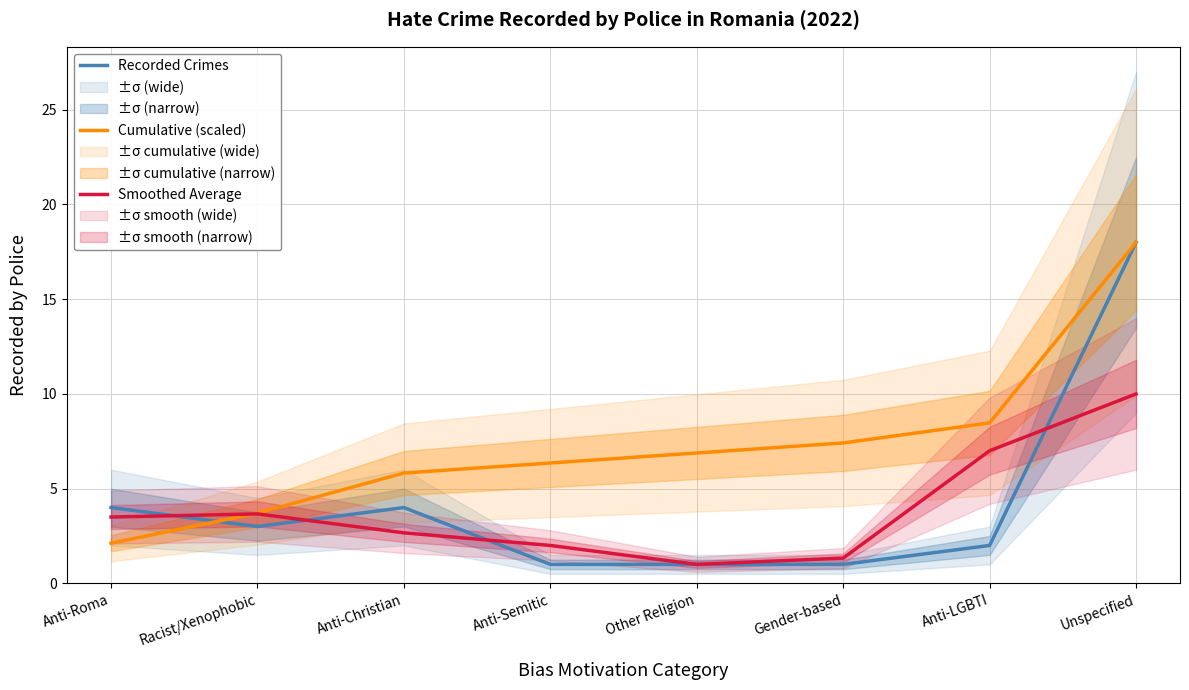

What is the difference between the maximum and minimum values in the Smoothed Average series?

9.0